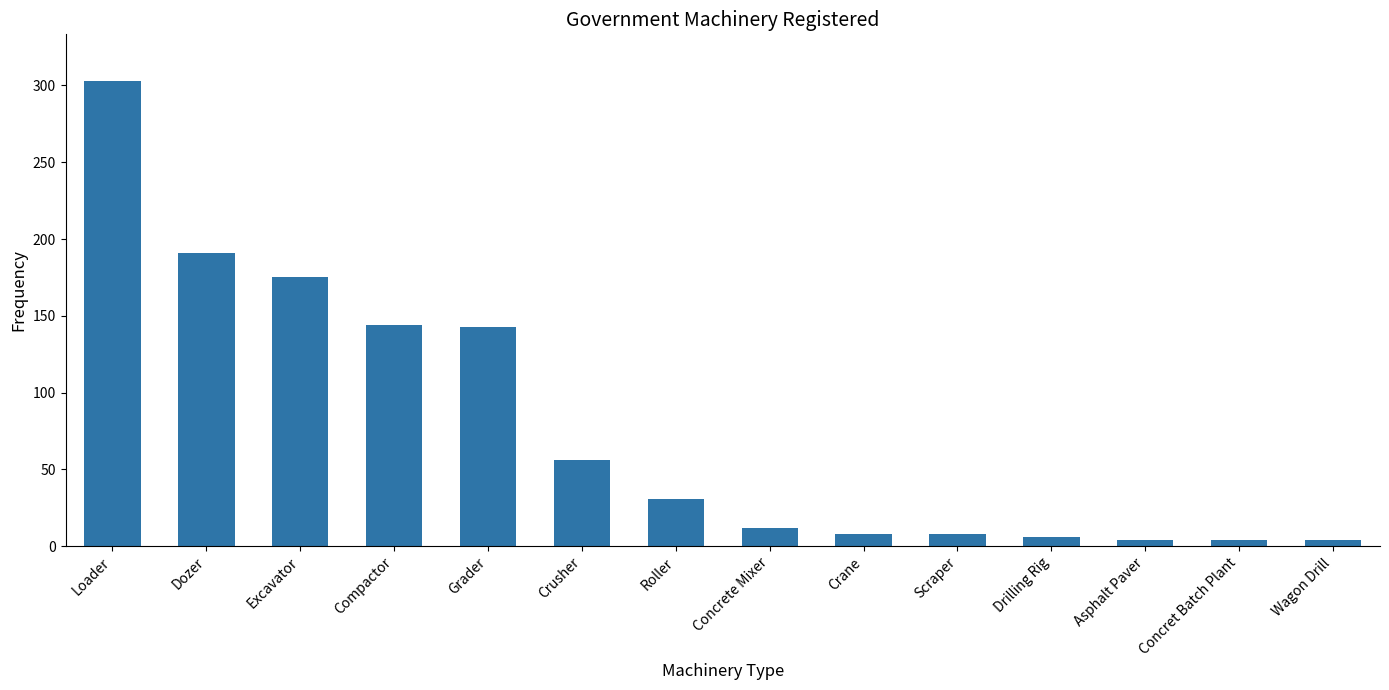

Is it true that the value at Compactor is 144?

True